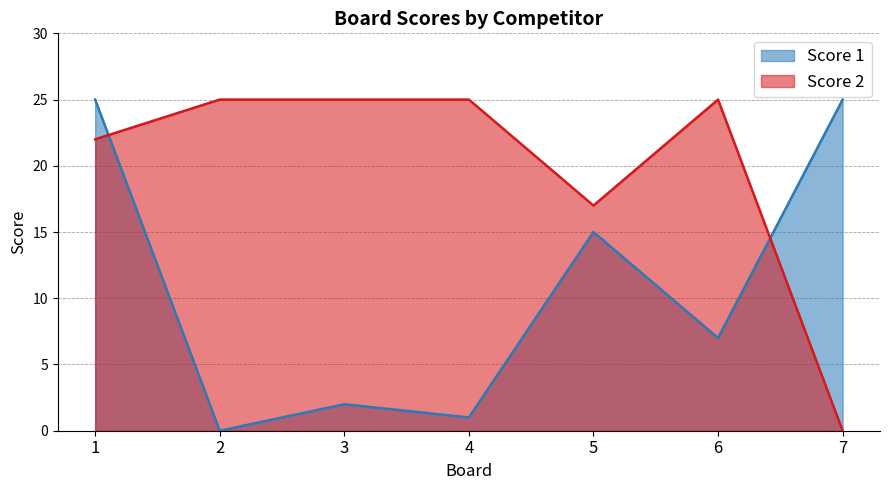

At which category does Score 1 reach its first local valley?

2